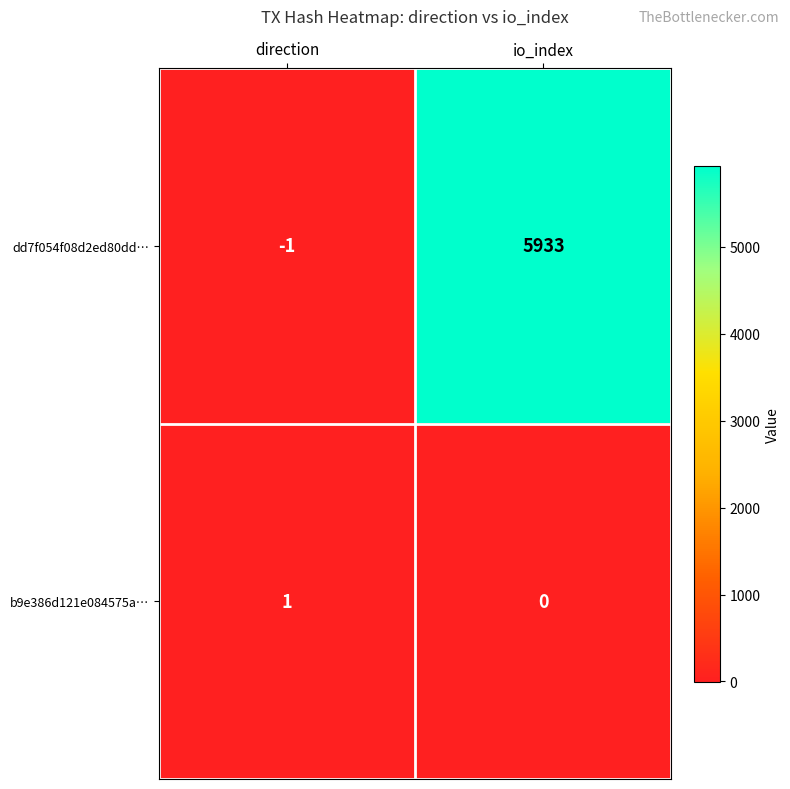

What is the smallest value displayed?

-1